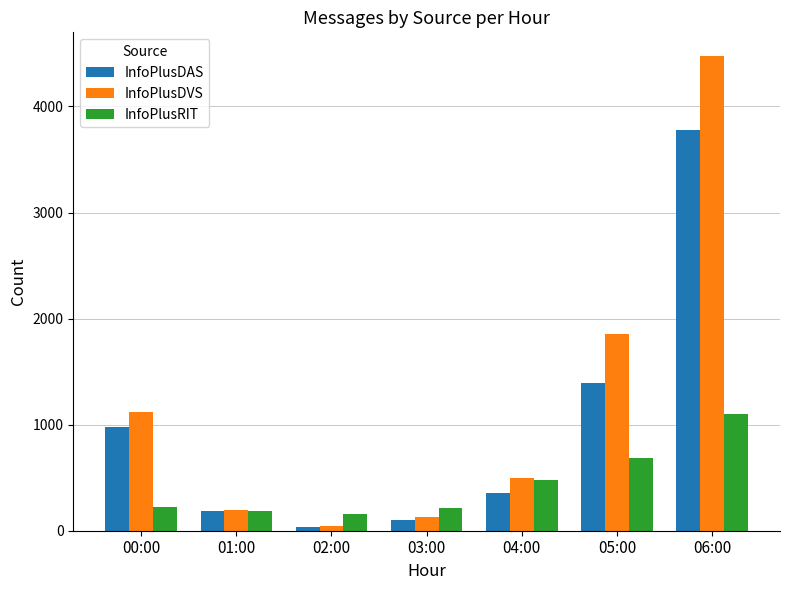

How many bars are there in total?

21